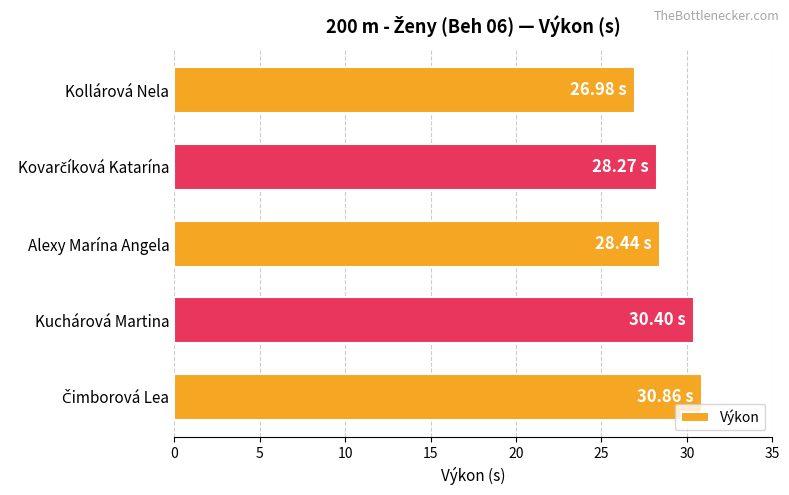

What is the difference between the maximum and minimum values?

3.9